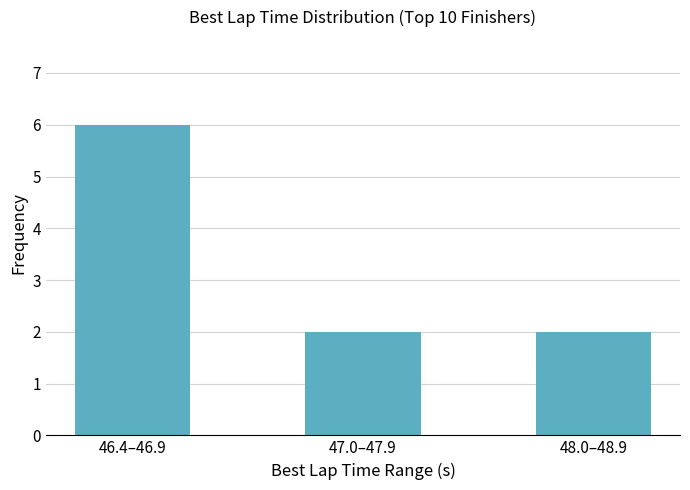

What is the greatest value displayed?

6